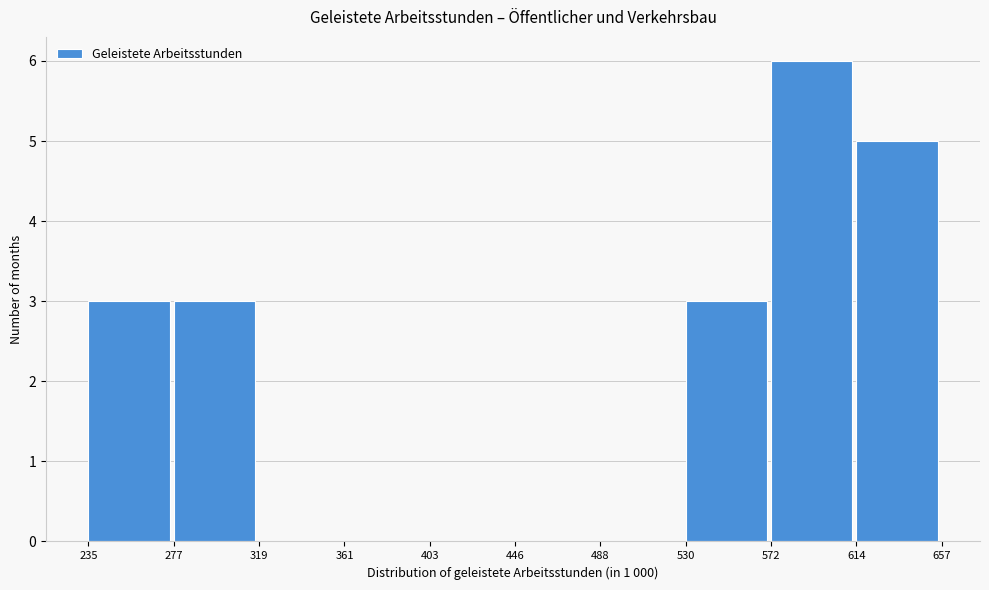

How tall is the bar that spans 277 to 319 on the x-axis? The values are not printed on the chart, so give them approximately, as read against the axis.

3